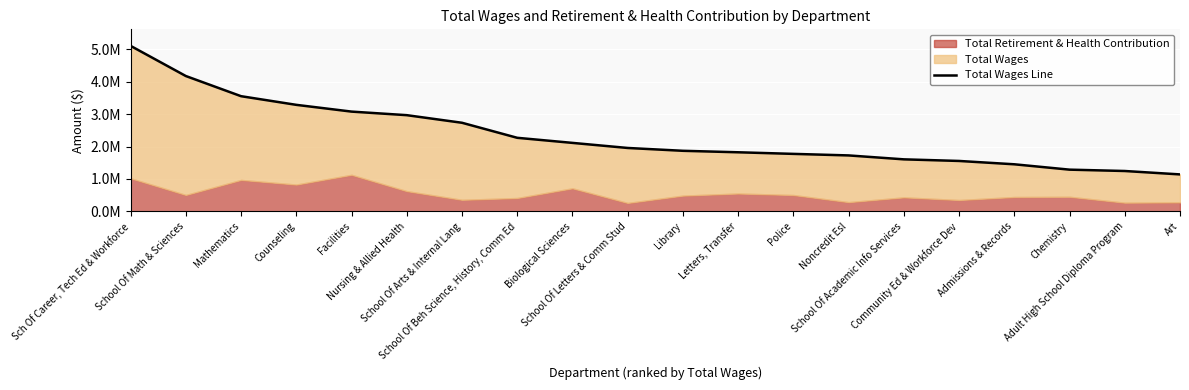

Reading left to right, what are all the values shown in this chart?

5106074	4175430	3553105	3285975	3077577	2967580	2732906	2268890	2112020	1955195	1867780	1822188	1772681	1725171	1604018	1554371	1451422	1285962	1244276	1139104